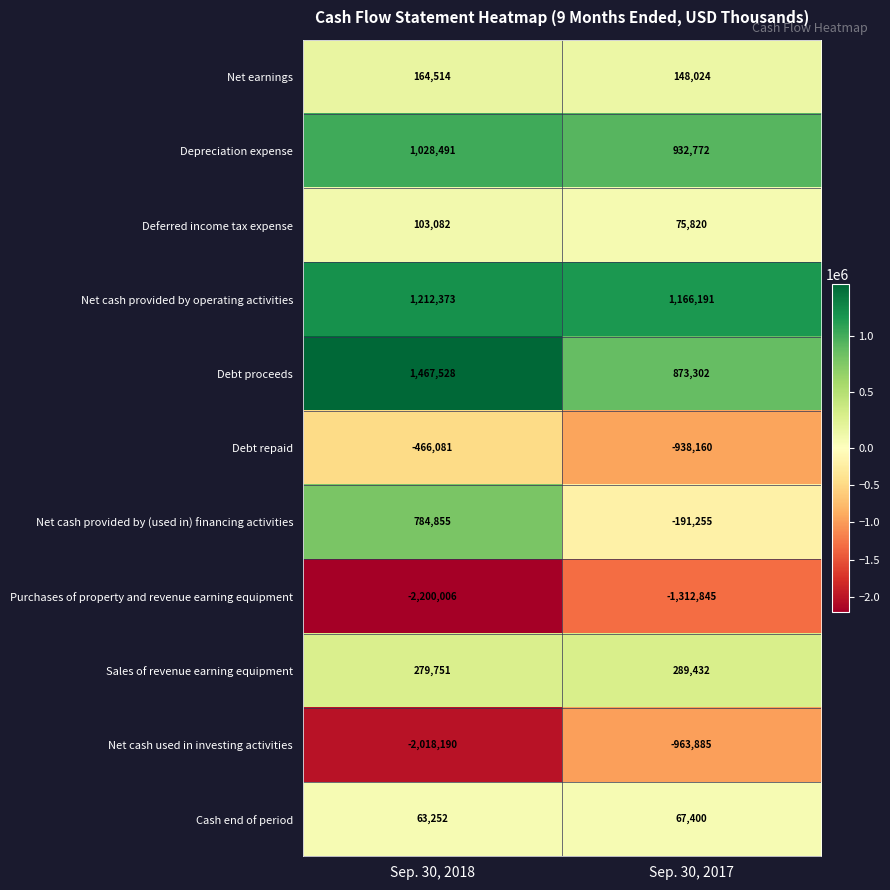

List the series in order of their peak value, highest first.

Debt proceeds, Net cash provided by operating activities, Depreciation expense, Net cash provided by (used in) financing activities, Sales of revenue earning equipment, Net earnings, Deferred income tax expense, Cash end of period, Debt repaid, Net cash used in investing activities, Purchases of property and revenue earning equipment